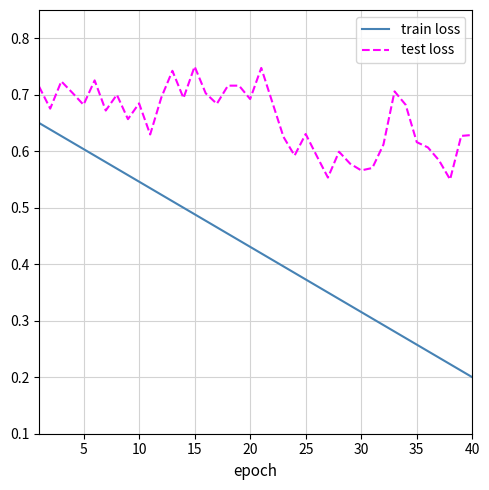

Which series has the largest range (max minus min)?

train loss